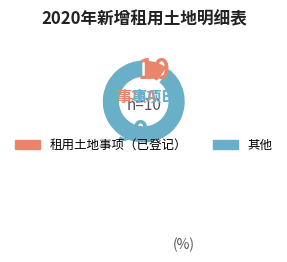

Count the number of slices in the pie.

2